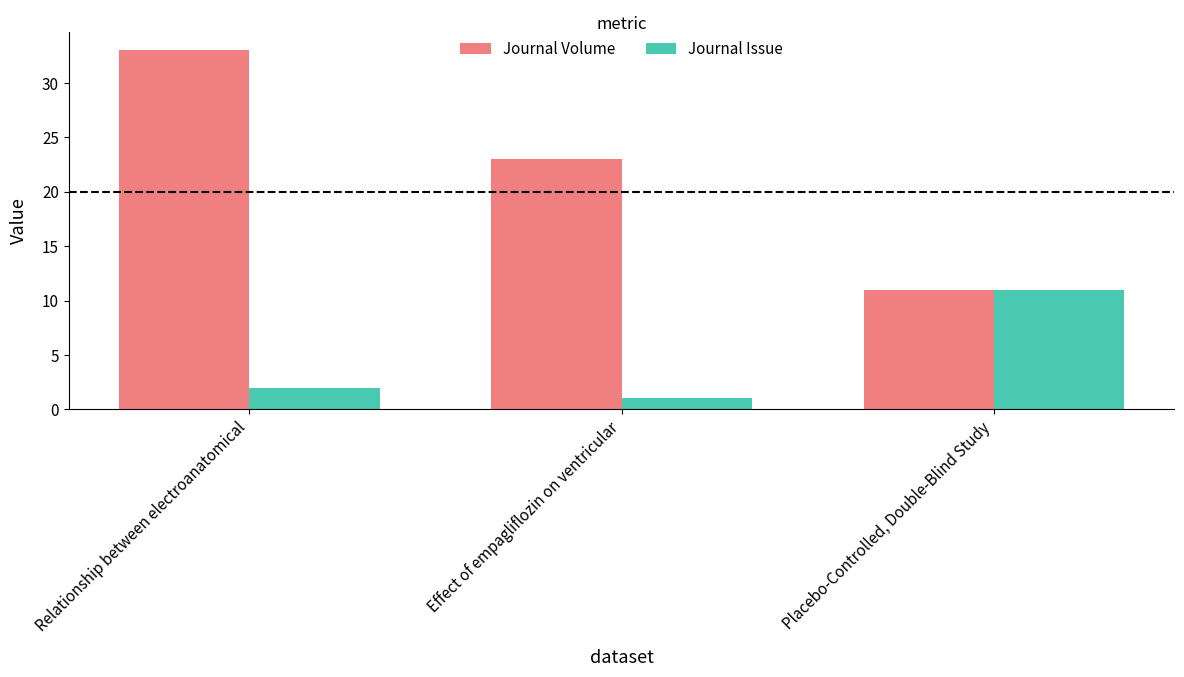

The value of Journal Volume at Placebo-Controlled, Double-Blind Study is 18. True or false?

False